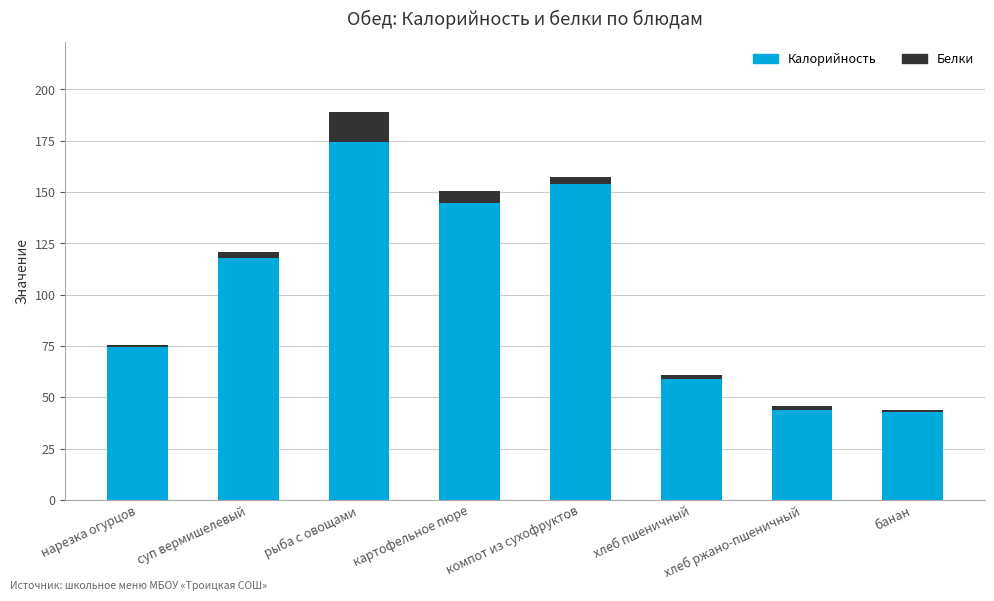

What is the difference between the Калорийность values at хлеб пшеничный and рыба с овощами?

115.3